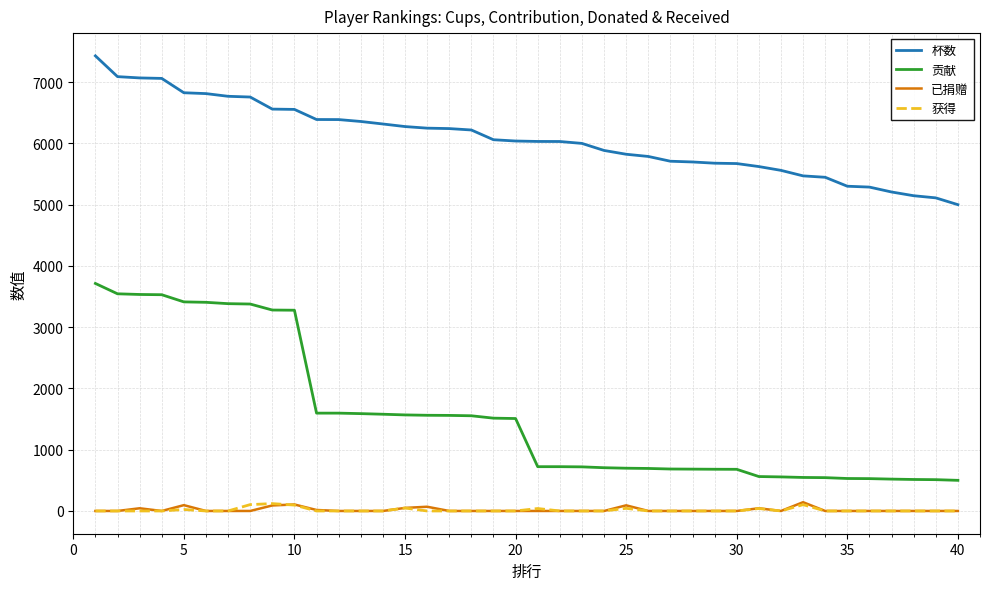

True or false: 杯数 and 已捐赠 intersect in this chart.

False